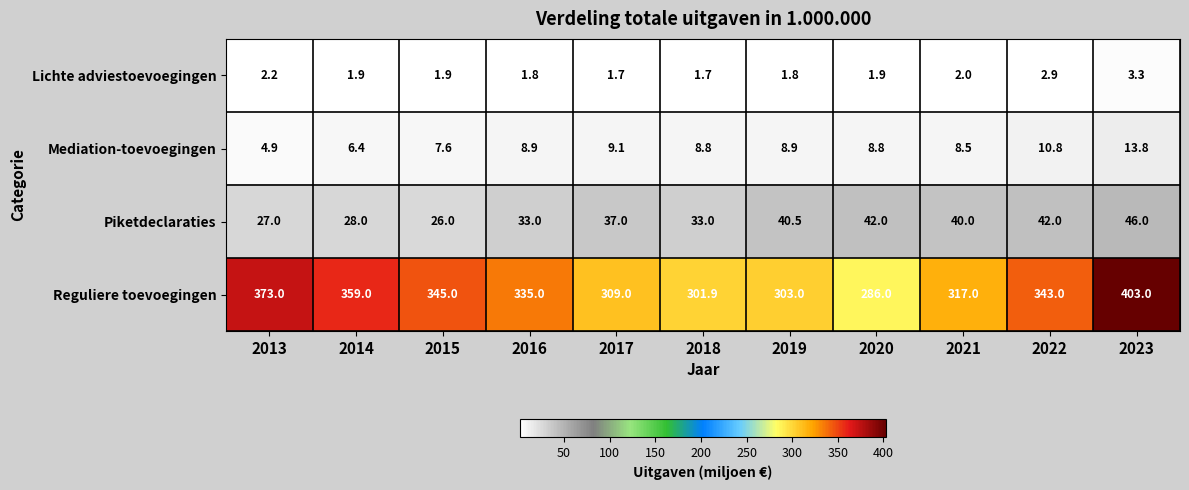

What is the sum of all Piketdeclaraties values?

394.5